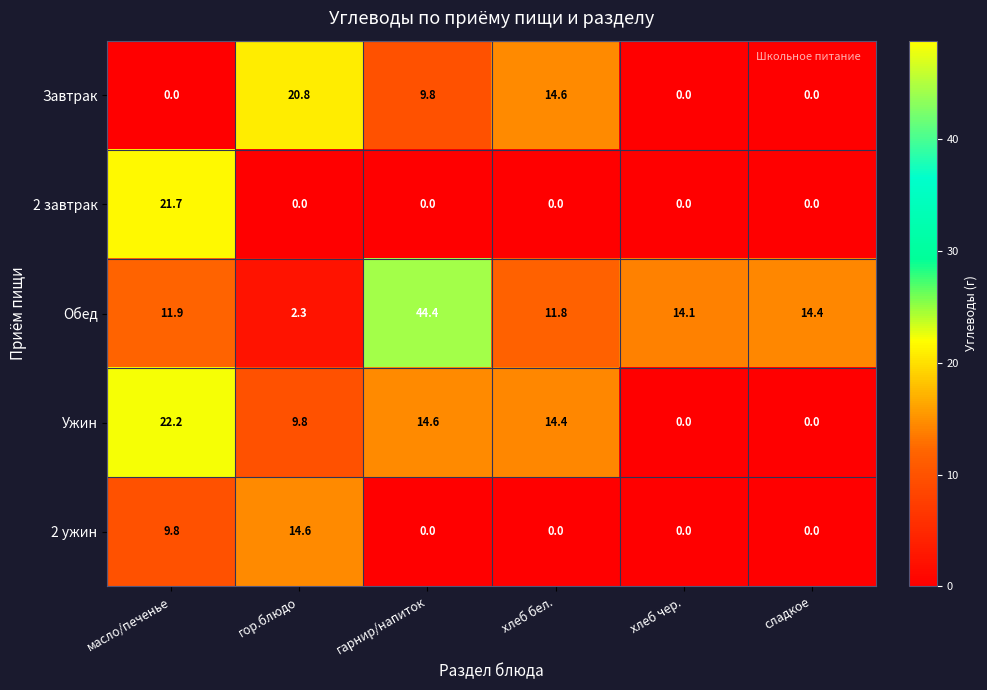

At which category is the sum across all series the highest?

гарнир/напиток